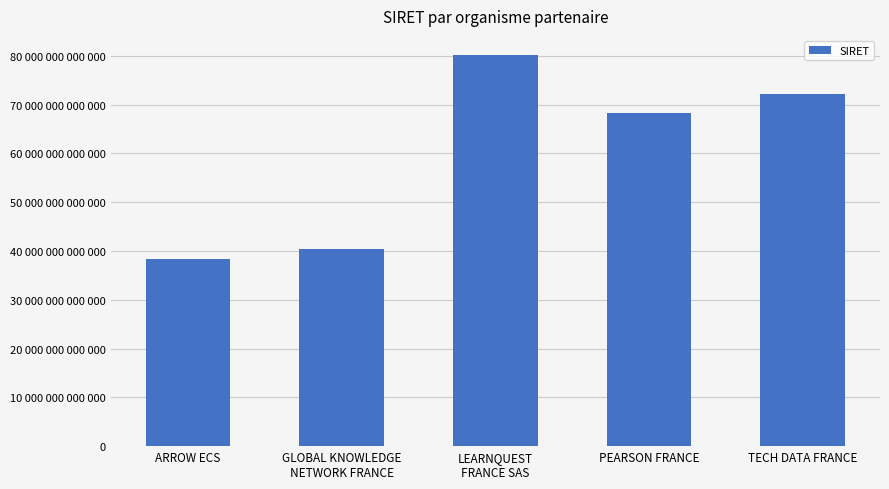

What is the maximum value shown in the chart?

80073704100015